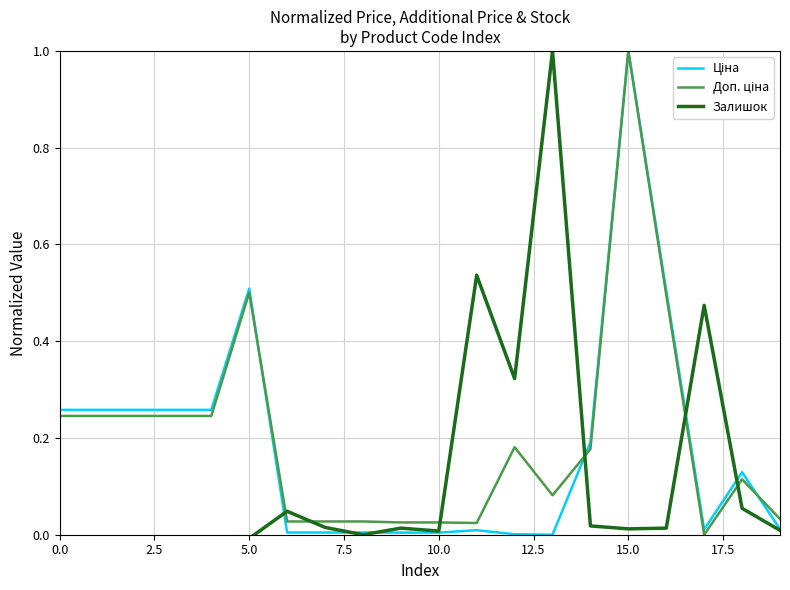

What is the greatest value displayed?

1.0